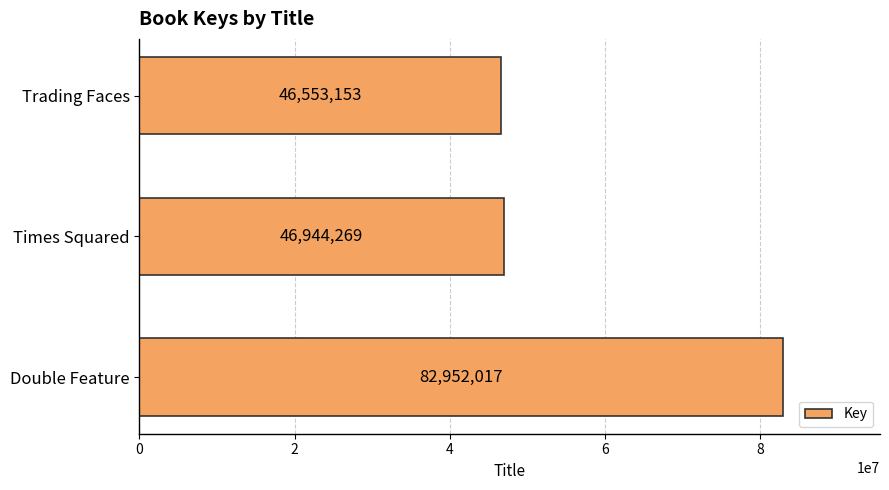

At which label is the value closest to 64752585?

Times Squared